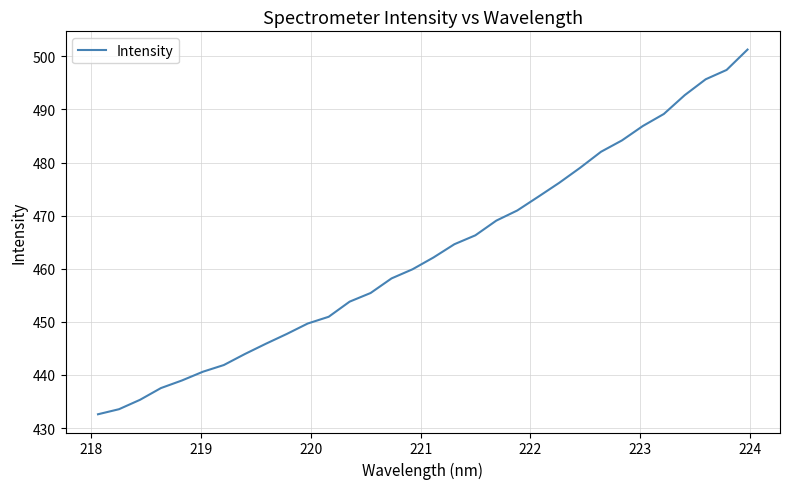

What is the greatest value displayed?

501.3